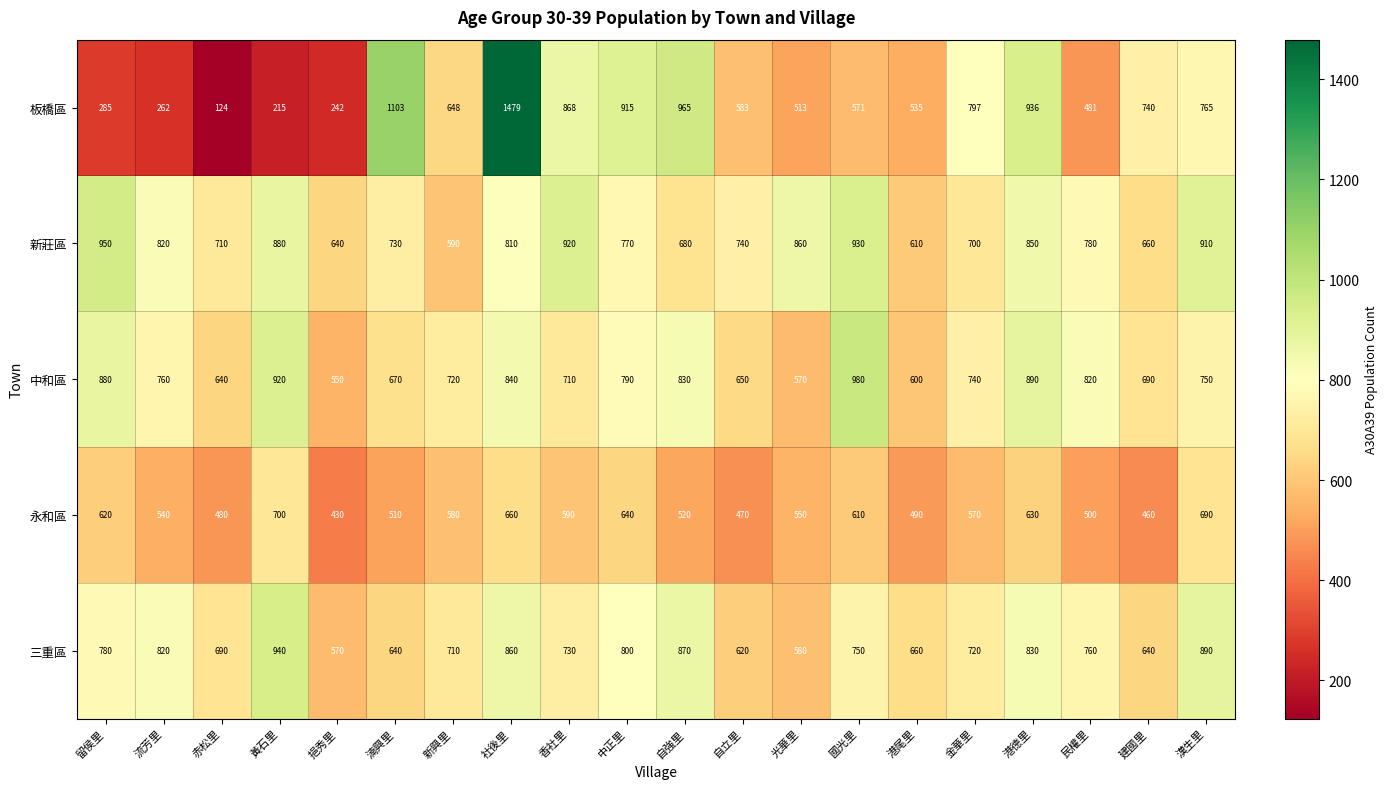

Which series changed the most between 挹秀里 and 漢生里?

板橋區